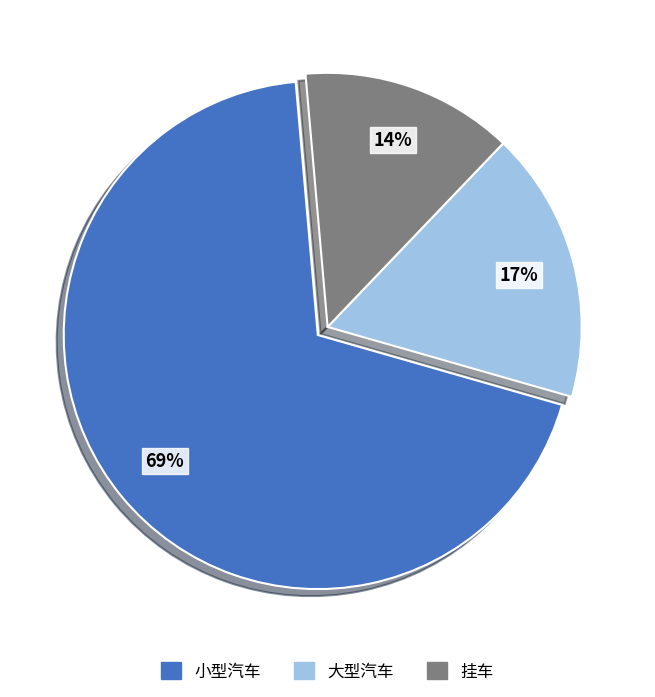

Rank the categories by value from highest to lowest.

小型汽车, 大型汽车, 挂车